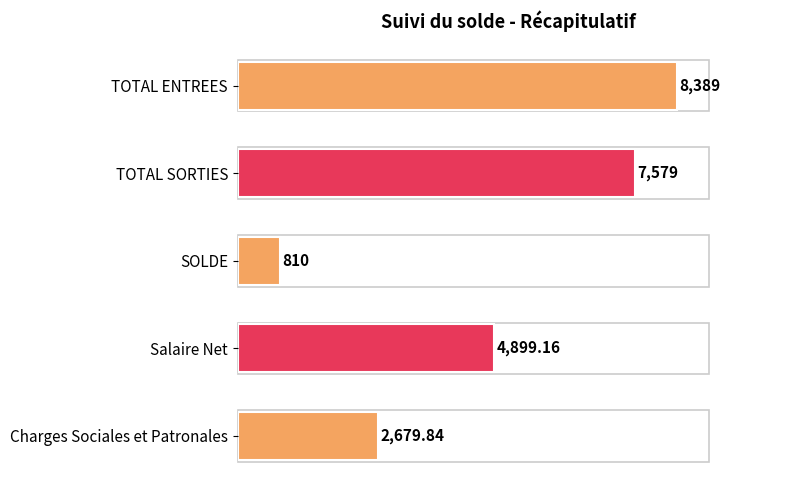

Does the chart contain any negative values?

No